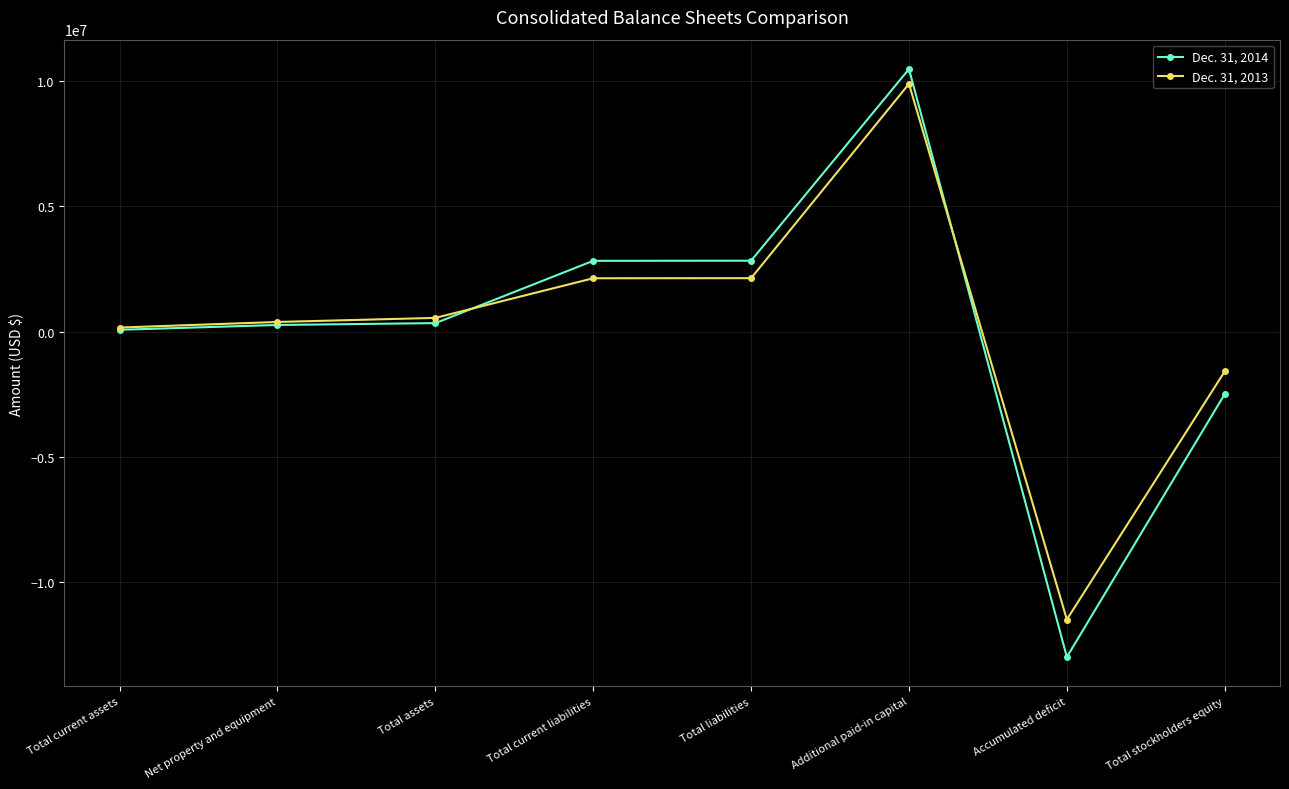

What is the difference between the highest and lowest values at Total stockholders equity?

906556